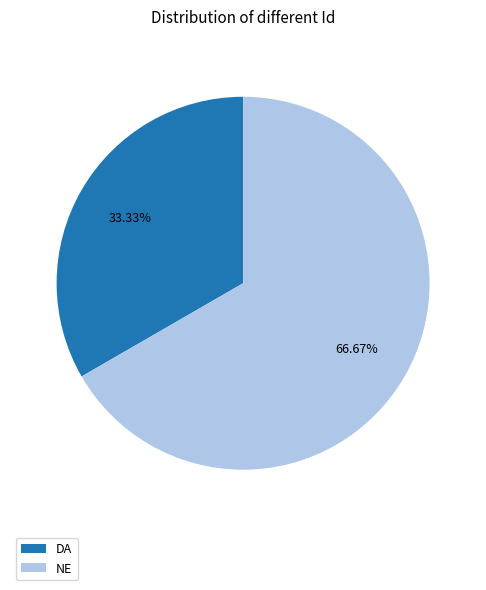

Is it true that NE is 67% of the pie?

True